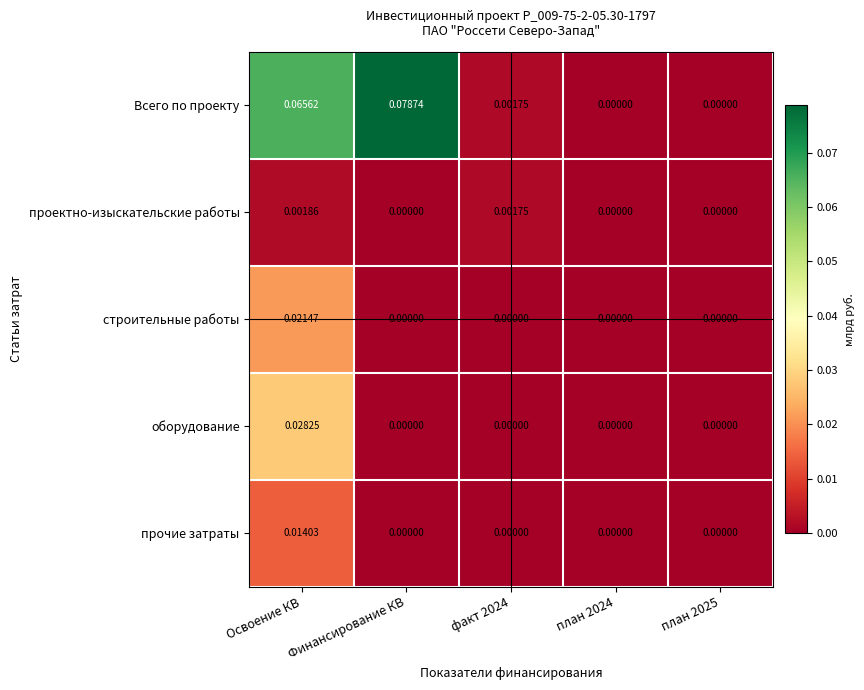

Count the number of categories in the chart.

5